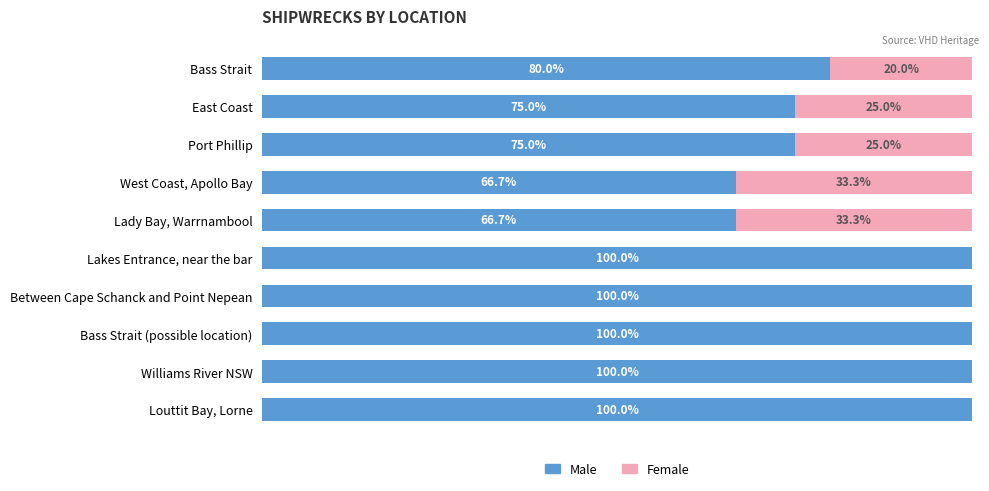

At which label is Male closest to 83?

Bass Strait